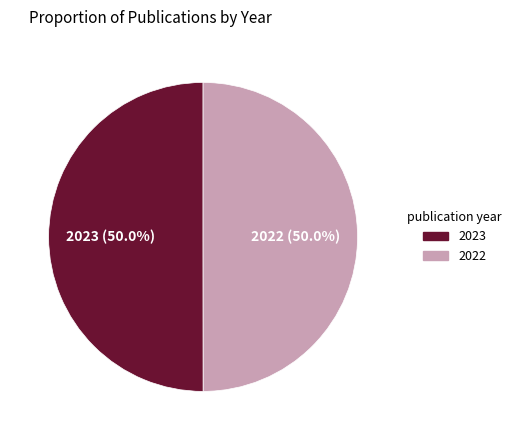

What is the ratio of the value at 2022 to the value at 2023?

1.0